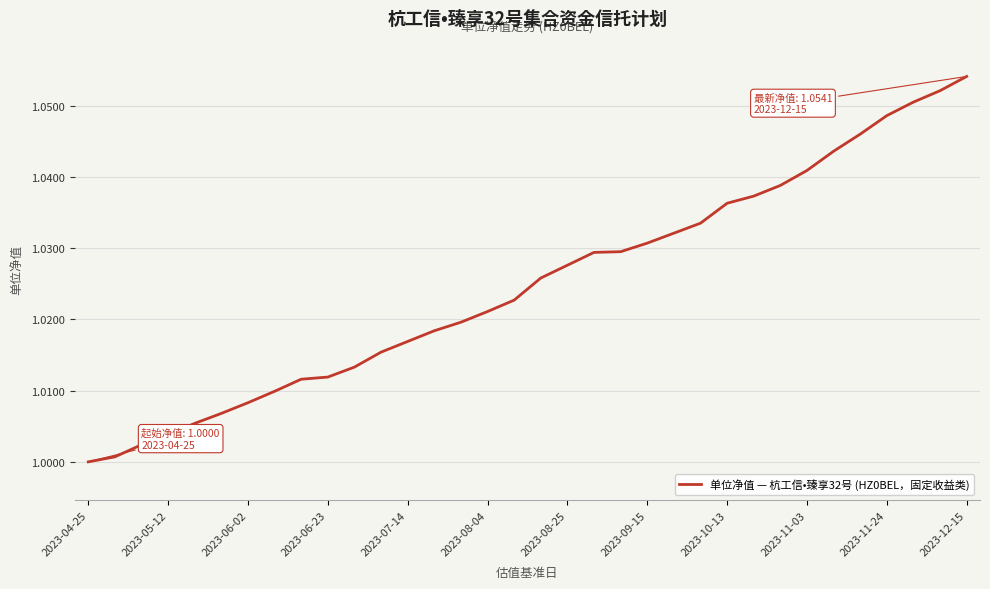

What is the smallest value displayed?

1.0